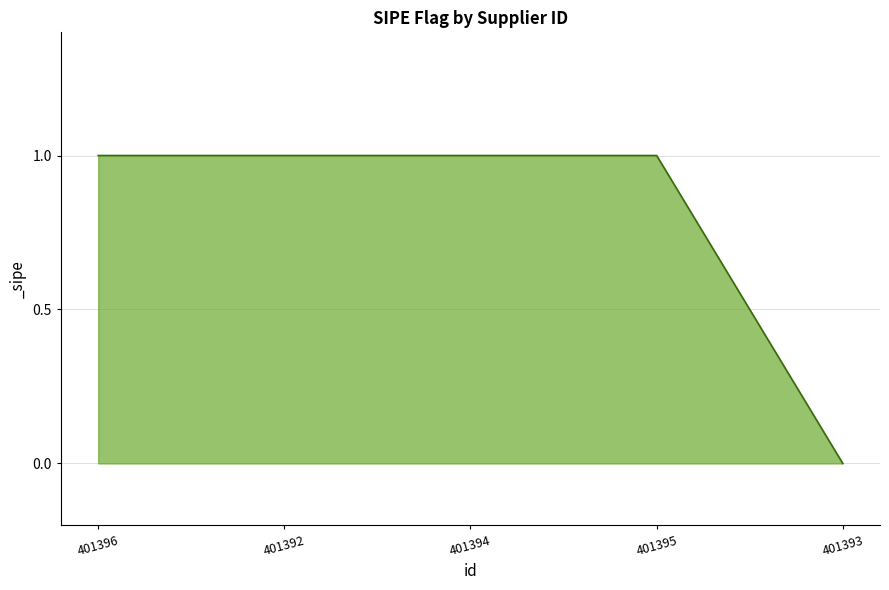

Reading left to right, transcribe all the data shown in this chart.

1	1	1	1	0